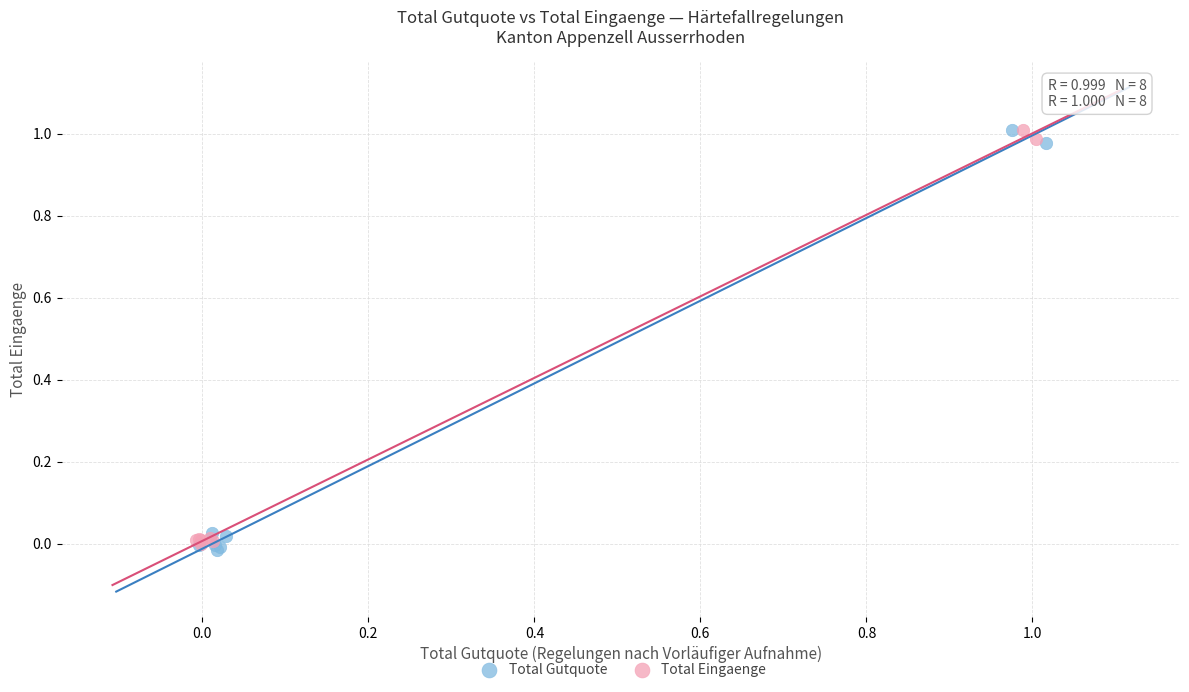

Which series has the largest Y range (max minus min)?

Total Gutquote